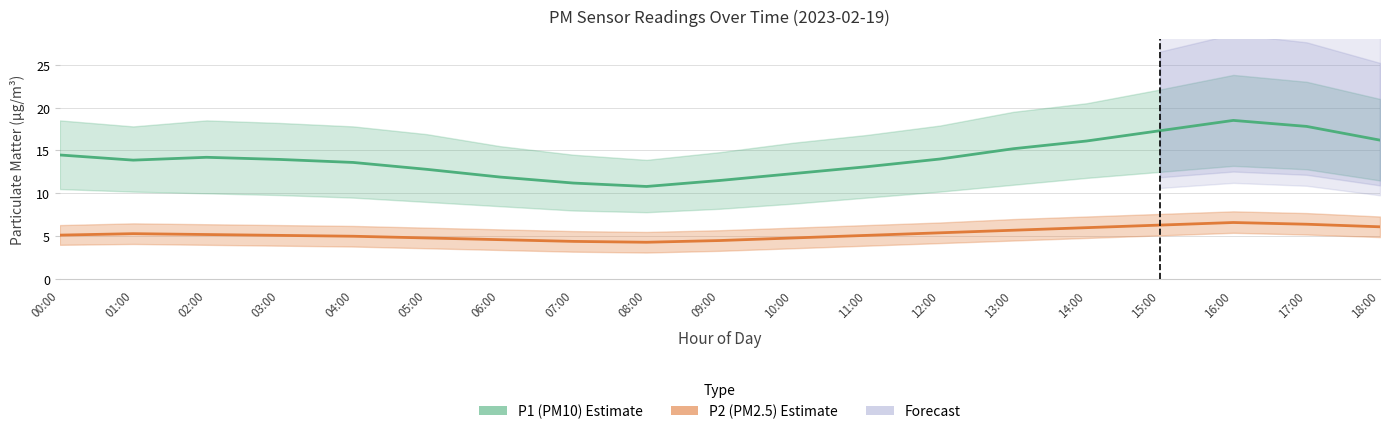

Is it true that P2 (PM2.5) equals 2.8 at 04:00?

False